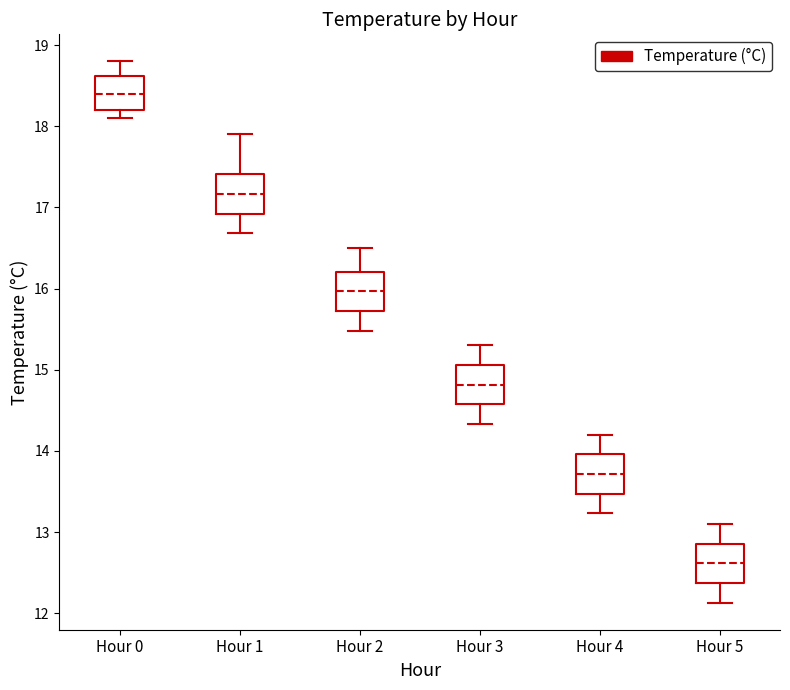

Where does the median line of the box for Hour 4 sit on the y-axis? The values are not printed on the chart, so give them approximately, as read against the axis.

13.7